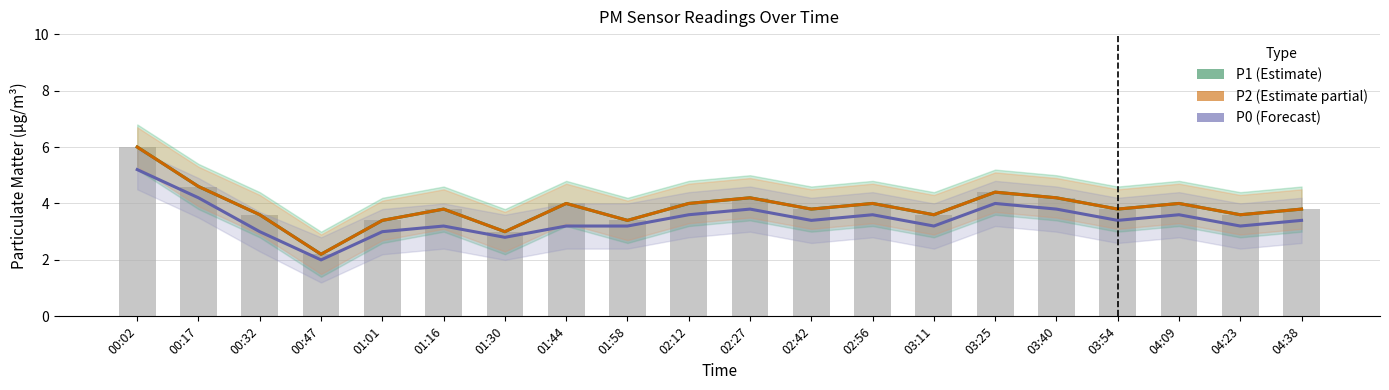

Where is P0 (Forecast) nearest to the value 3?

00:32